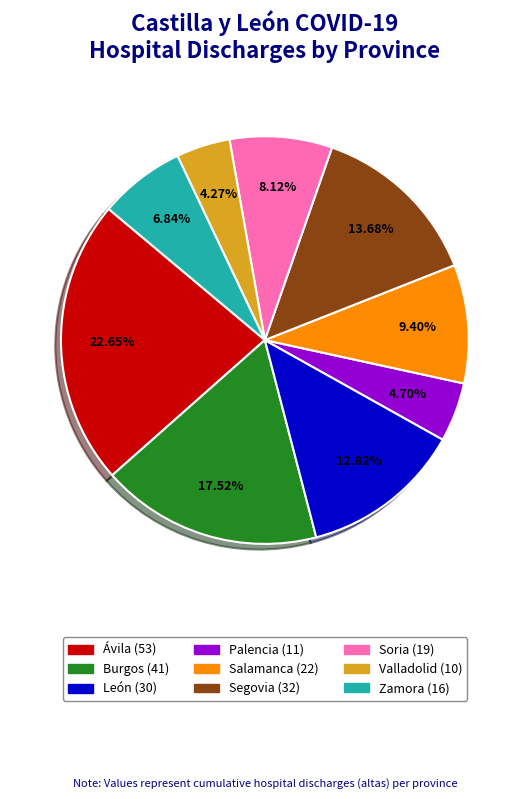

Combined, do Salamanca and Burgos account for over 50%?

No